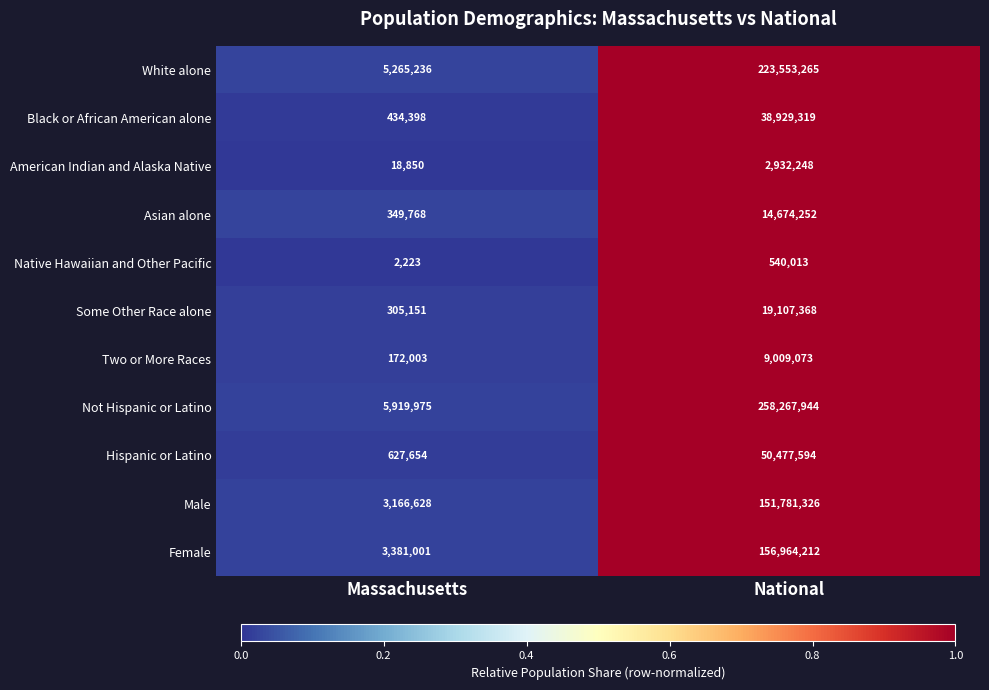

True or false: Hispanic or Latino has a value of 11054006 at National.

False